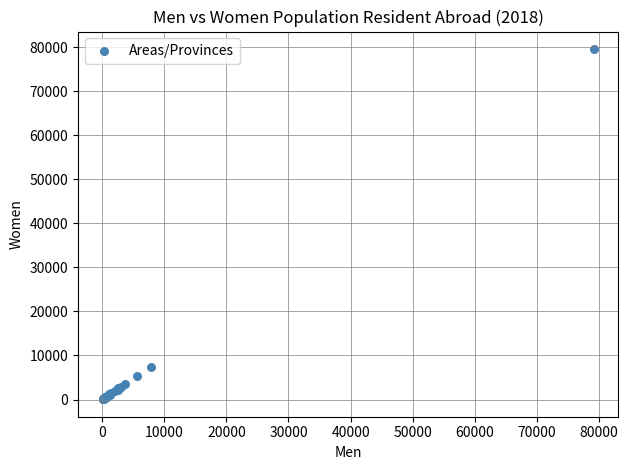

What Y value in the scatter plot is closest to 39836?

7436